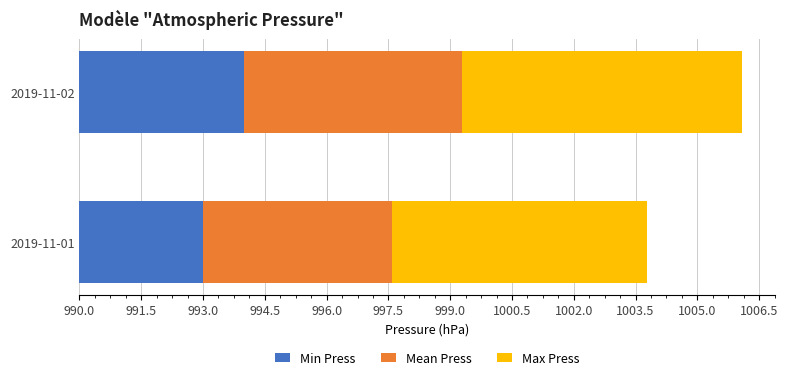

At which label is Min Press closest to 3?

2019-11-01